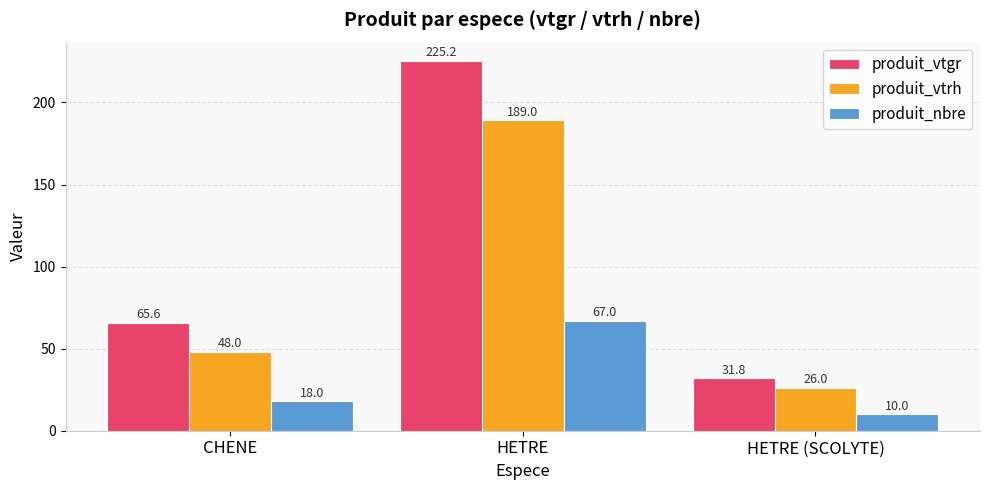

The produit_vtrh series shows 17.1 at CHENE. True or false?

False